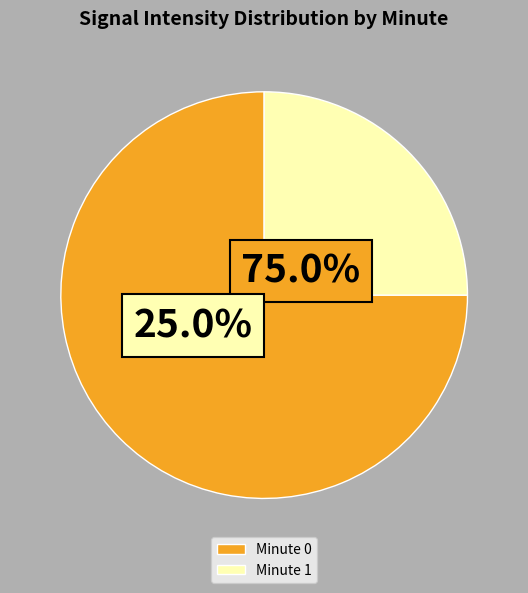

Rank the categories by value from highest to lowest.

Minute 0, Minute 1